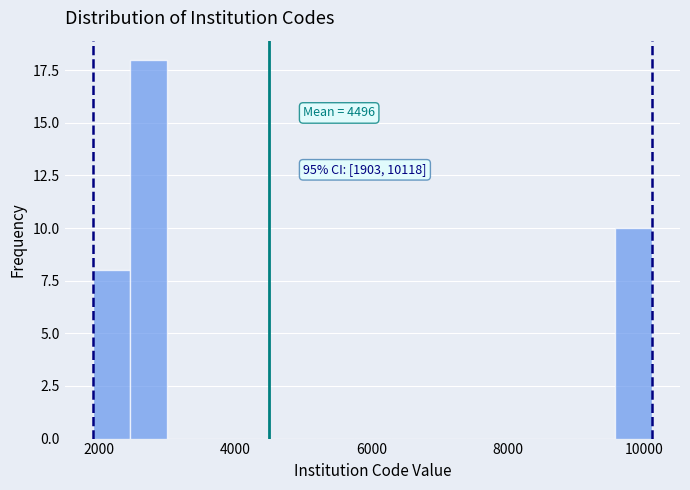

Around what value on the x-axis is the tallest bar? Give the approximate position of its centre, as read against the axis.

2800